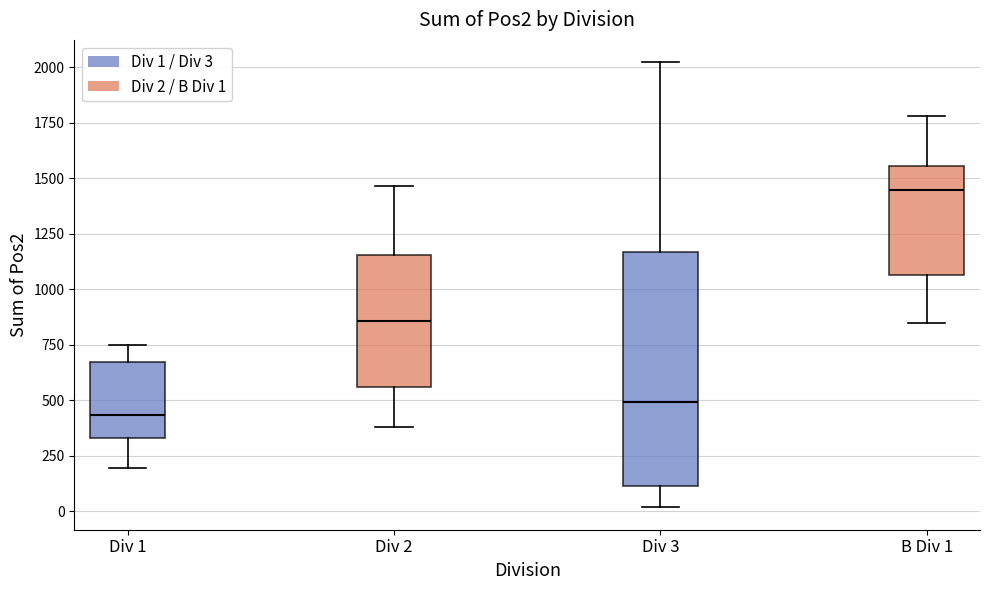

Reading left to right, read every box against the y-axis: the position of its median line, the range the box covers, and the ends of its whiskers. The values are not printed on the chart, so give them approximately, as read against the axis.

Div 1: median 450, box 350 to 650, whiskers 200 to 750
Div 2: median 850, box 550 to 1150, whiskers 400 to 1450
Div 3: median 500, box 100 to 1150, whiskers 0 to 2000
B Div 1: median 1450, box 1050 to 1550, whiskers 850 to 1800